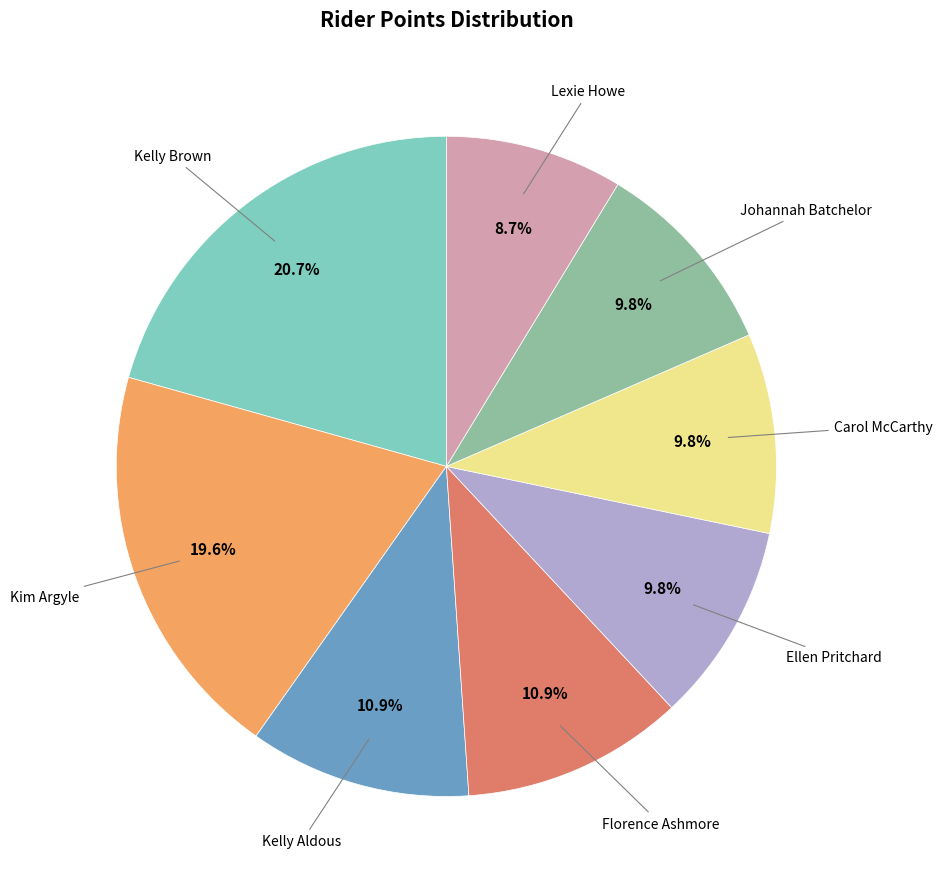

Is there a majority slice in this chart?

No